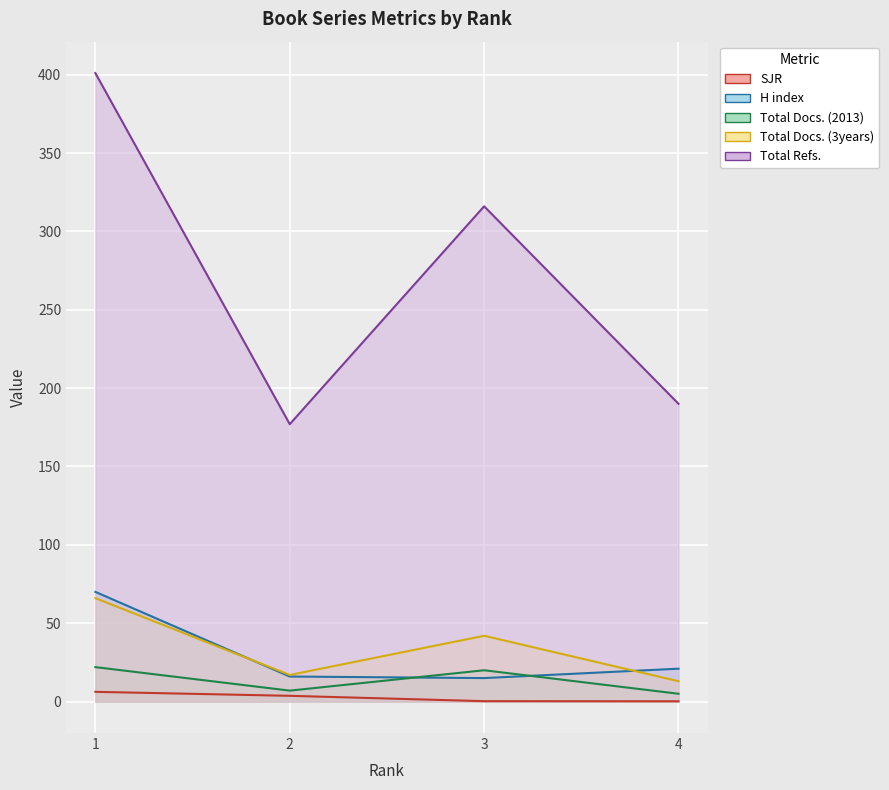

What is the difference between the Total Docs. (3years) values at 1 and 3?

24.0